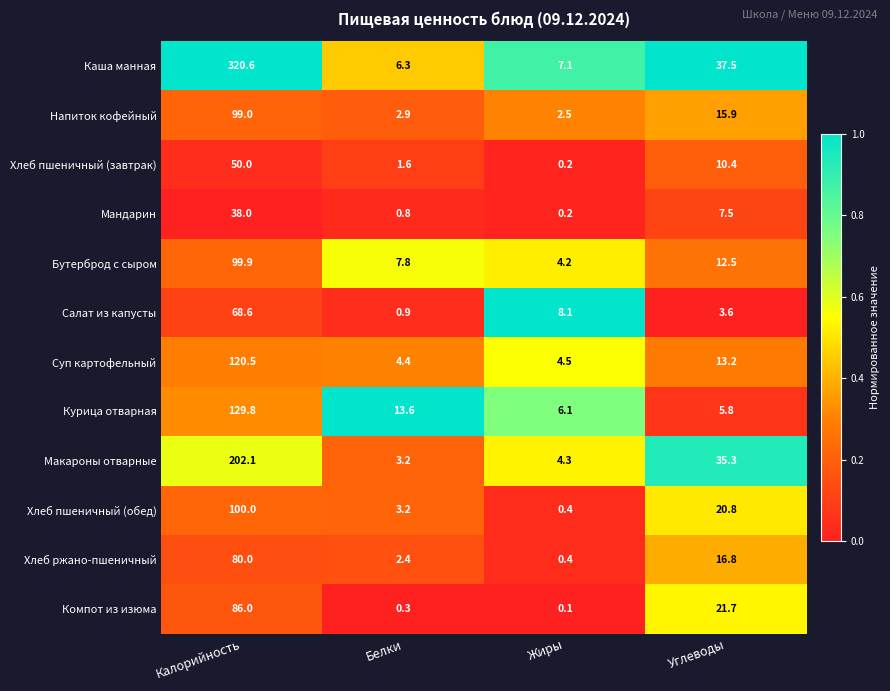

Between Калорийность and Жиры, which series saw the biggest shift?

Каша манная